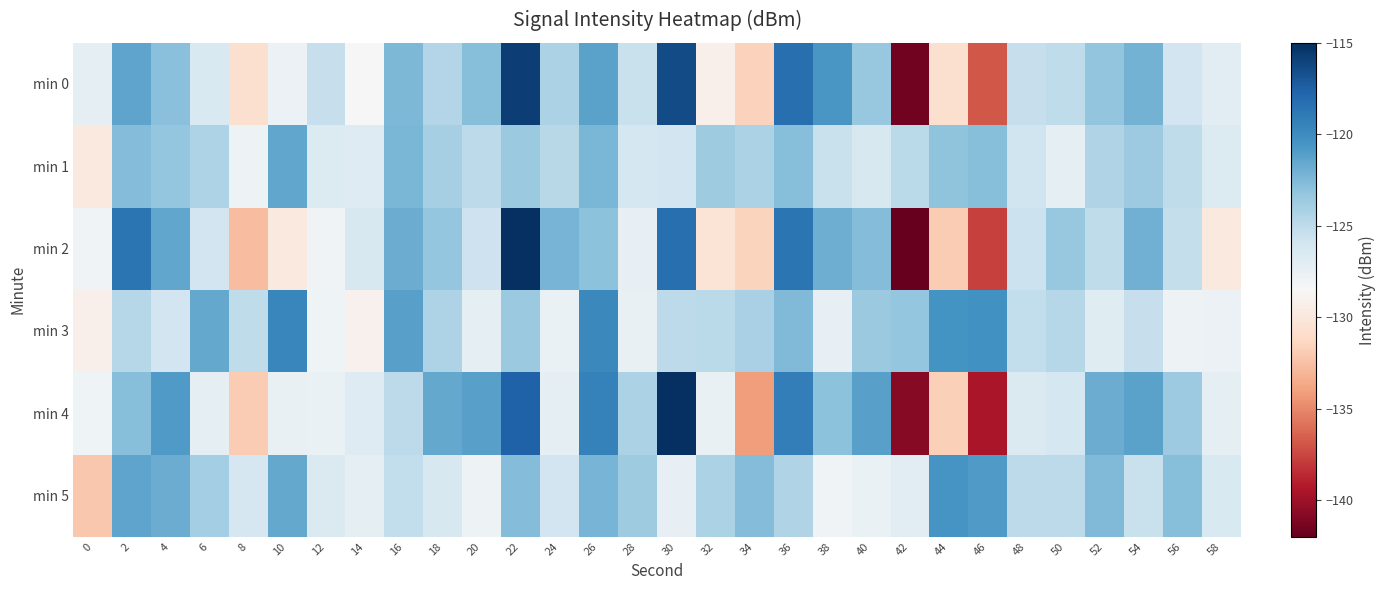

Which series changed the most between 12 and 16?

min 3